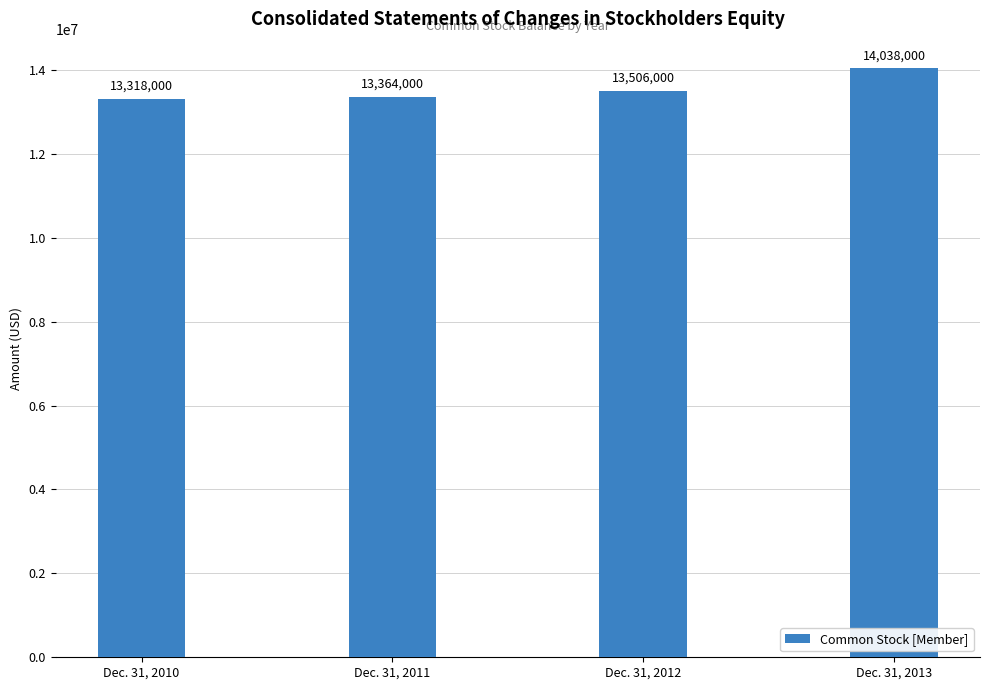

List the labels in order of value, largest first.

Dec. 31, 2013, Dec. 31, 2012, Dec. 31, 2011, Dec. 31, 2010